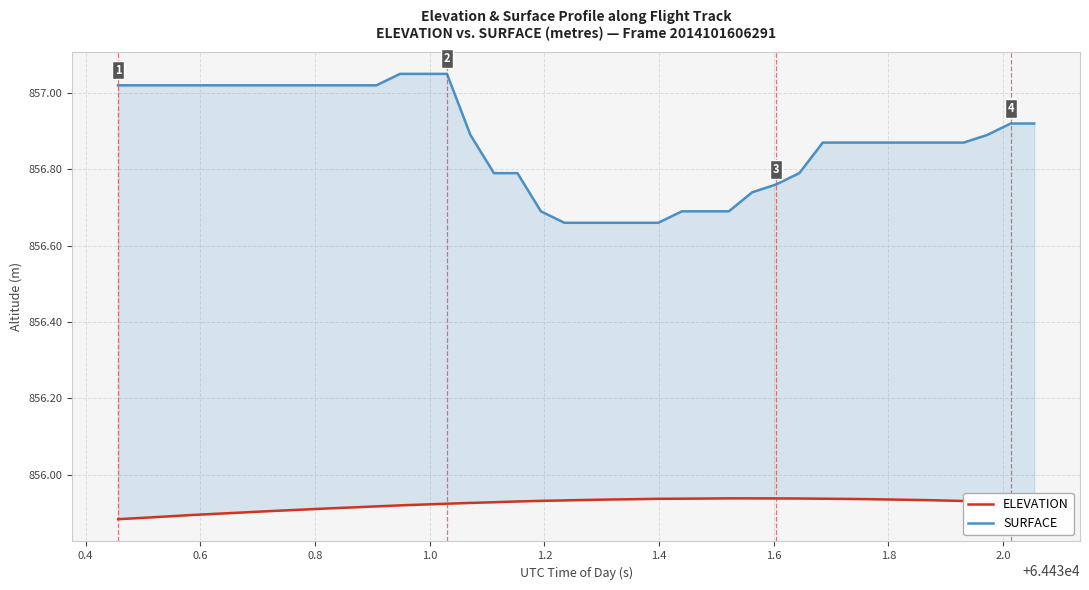

How many distinct data groups are displayed?

2